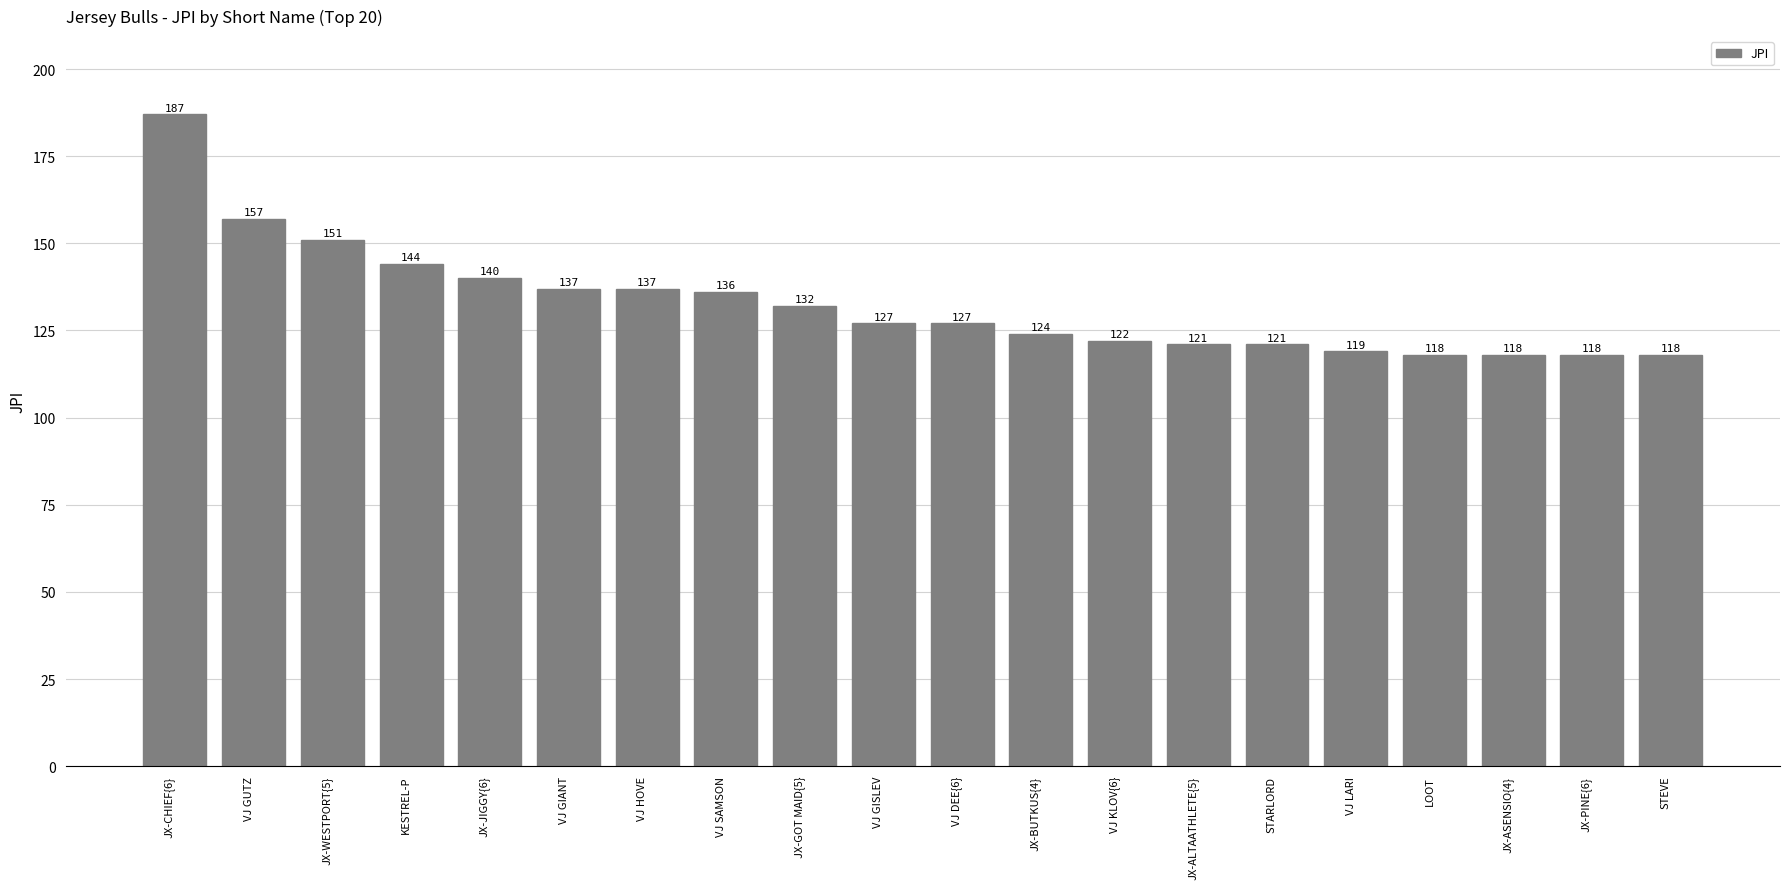

How many bars are there in total?

20